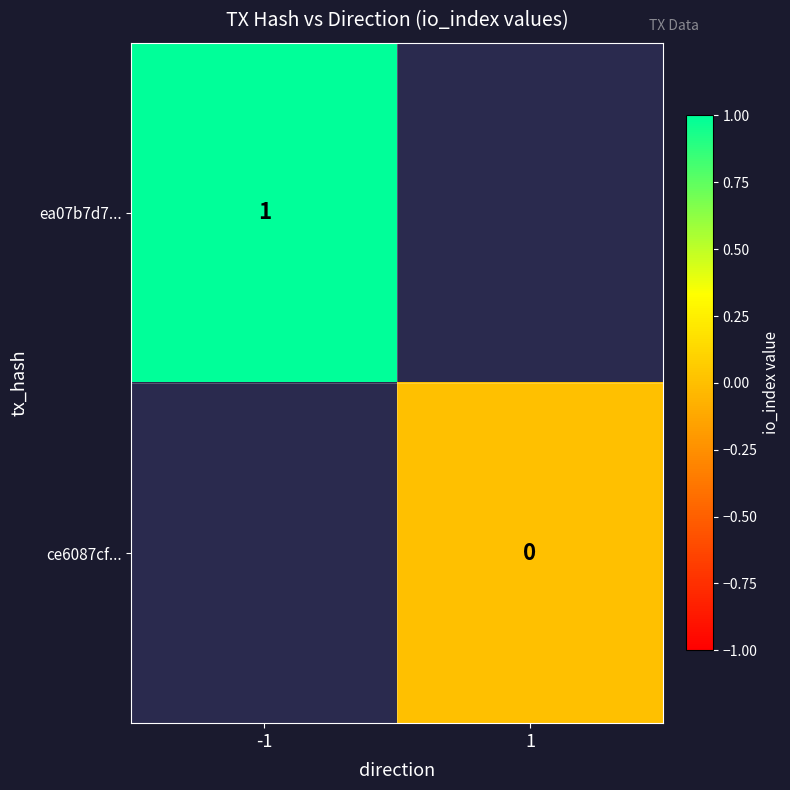

Is the value of ea07b7d7... at -1 greater than the value of ce6087cf... at 1?

Yes